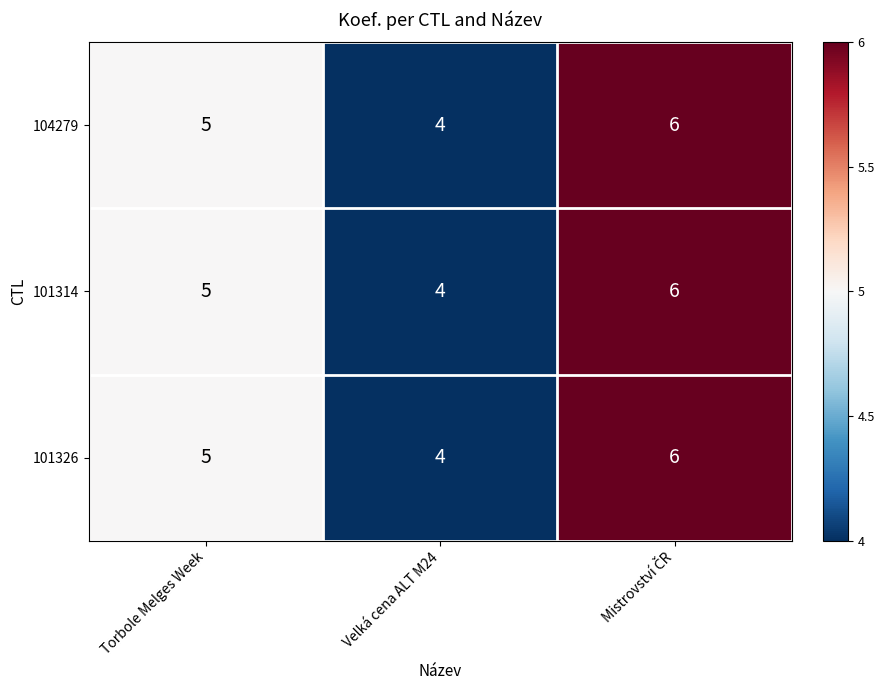

Is it true that 101326 equals 2 at Torbole Melges Week?

False